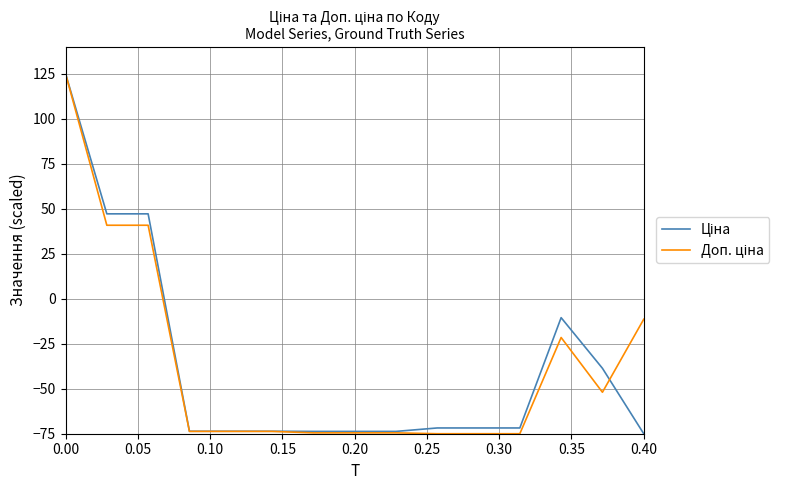

What is the greatest value displayed?

125.0